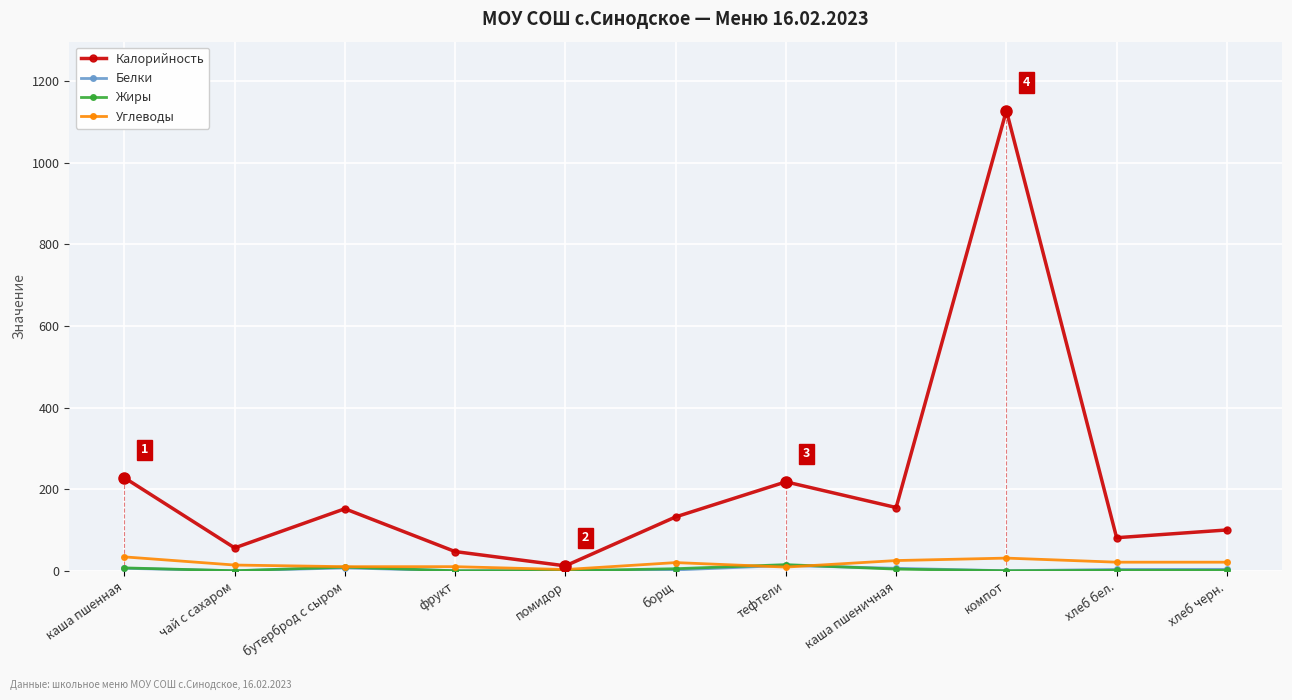

True or false: Калорийность and Белки cross at least once.

False